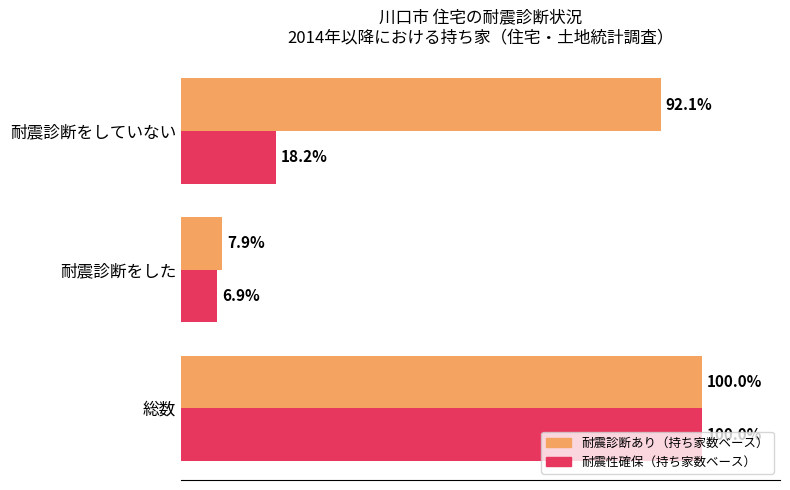

At which category does the chart reach its minimum across all series?

耐震診断をした